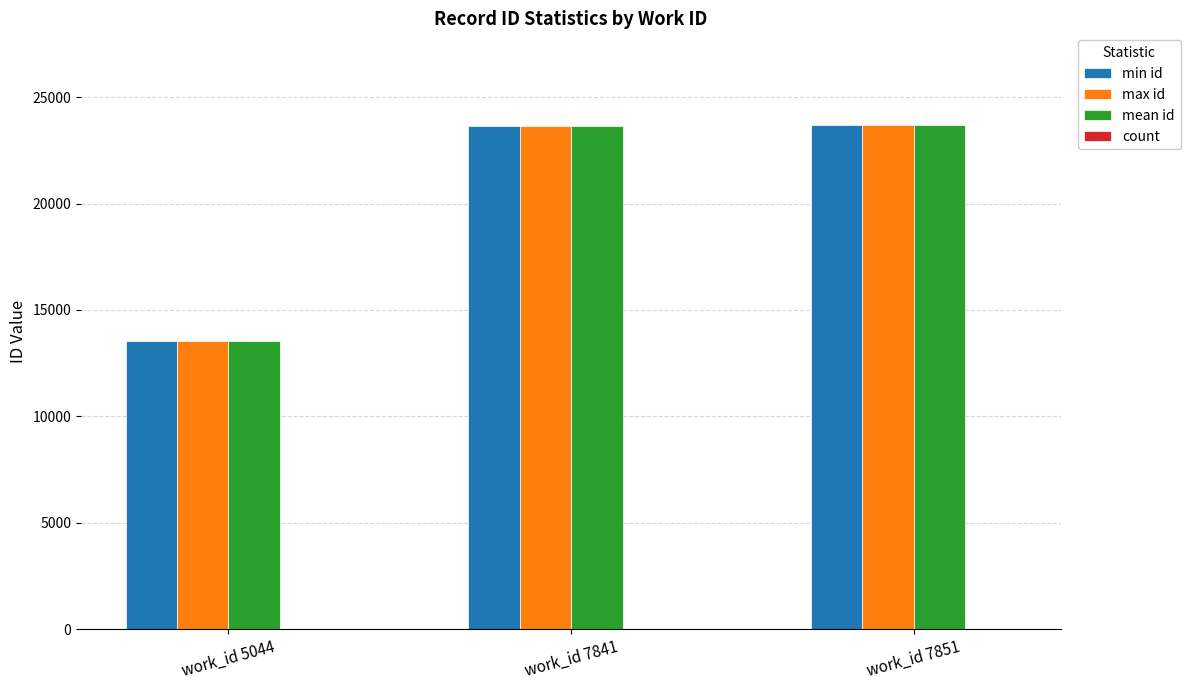

Is it true that max id equals 4846 at work_id 7851?

False